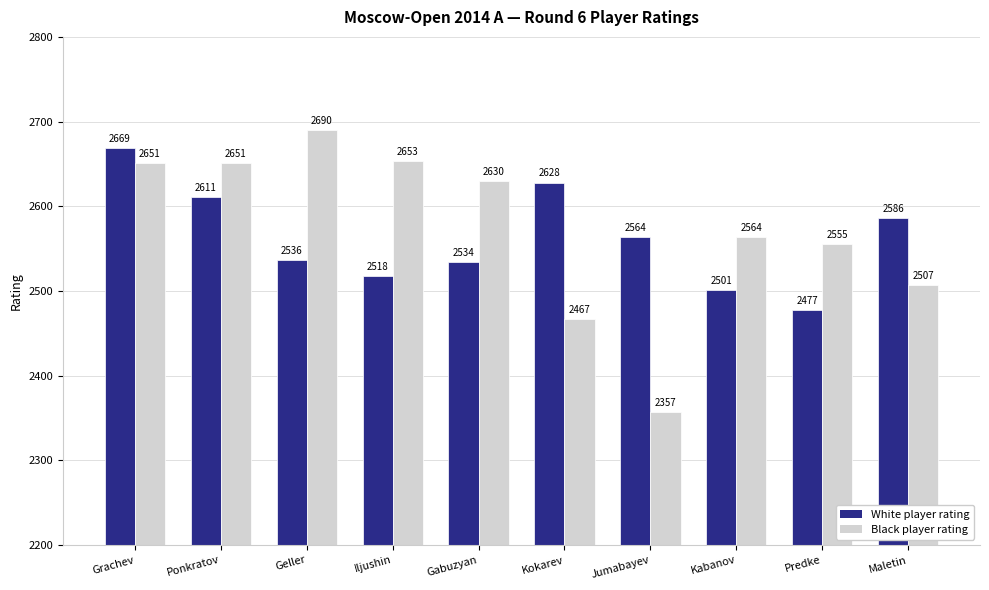

Count the number of categories in the chart.

10